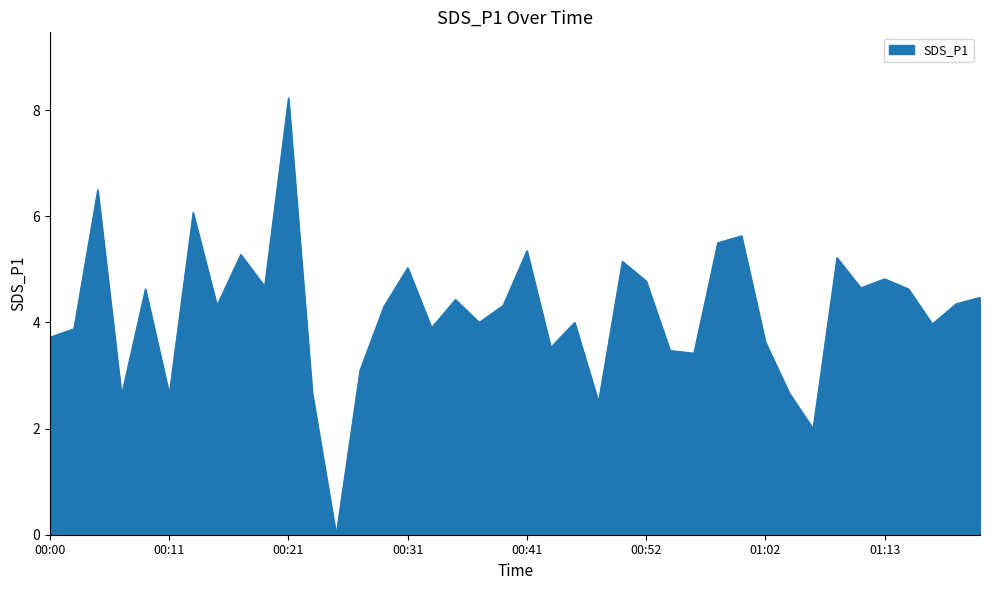

What is the maximum value shown in the chart?

8.2